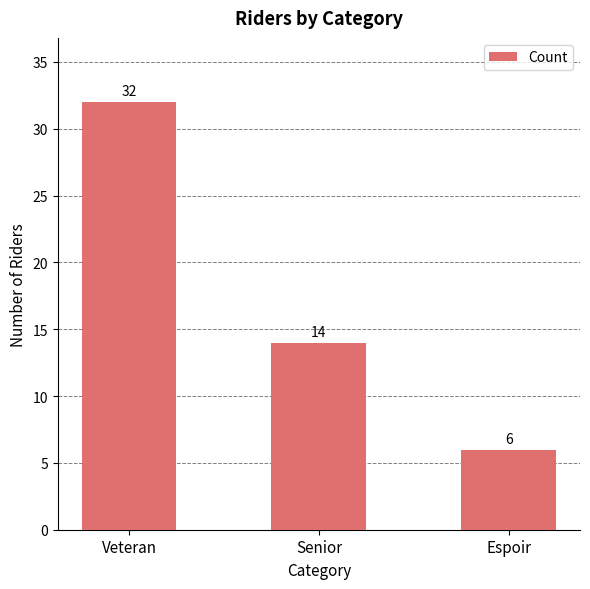

Is it true that the value at Senior is 14?

True